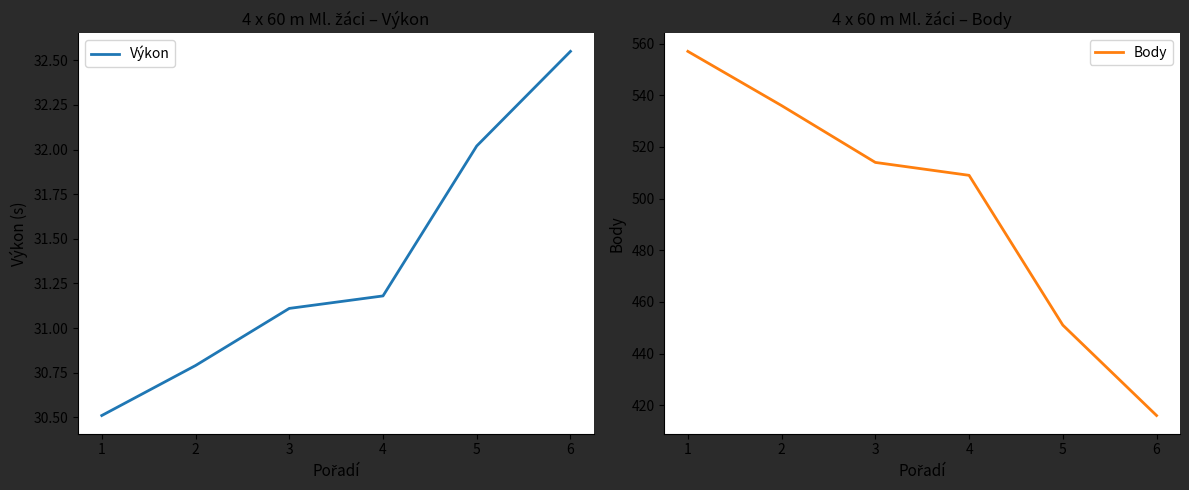

Where is Výkon nearest to the value 31?

3